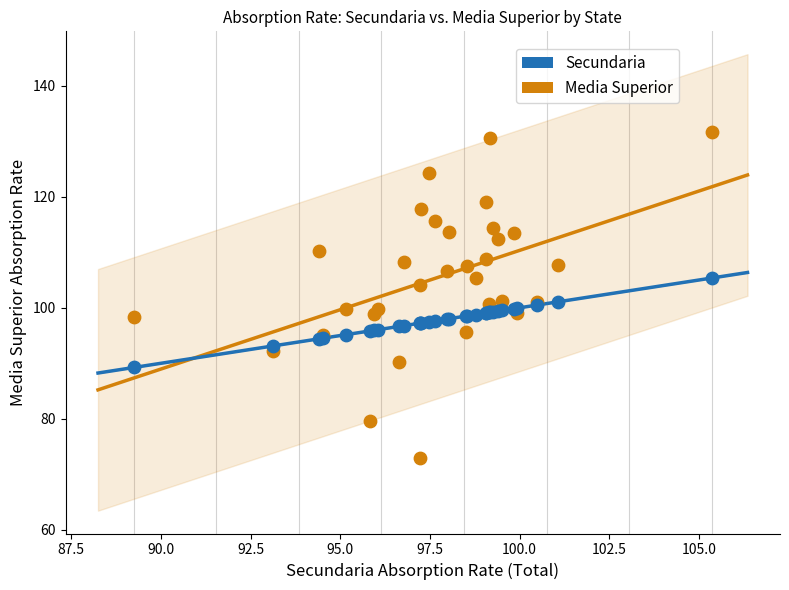

What is the X range (max minus min) for the scatter plot?

16.1